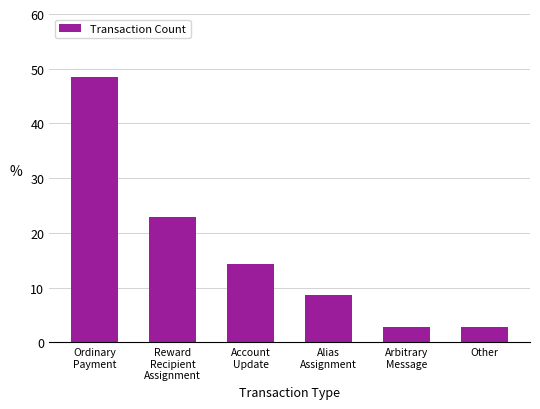

What is the difference between the values at Arbitrary
Message and Alias
Assignment?

5.7